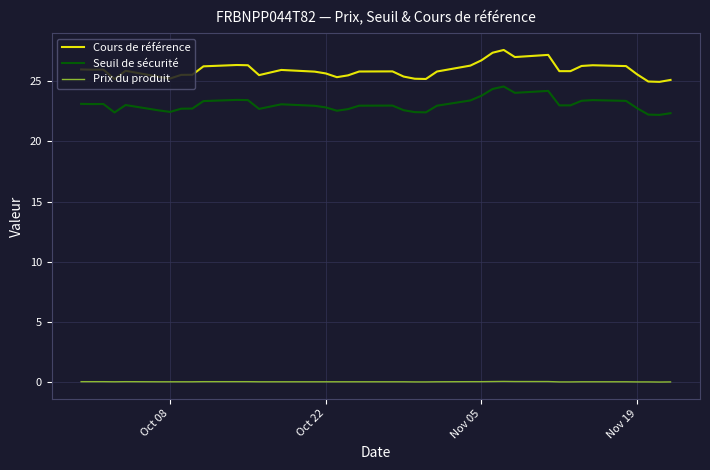

Which series has the largest total across all categories?

Cours de référence